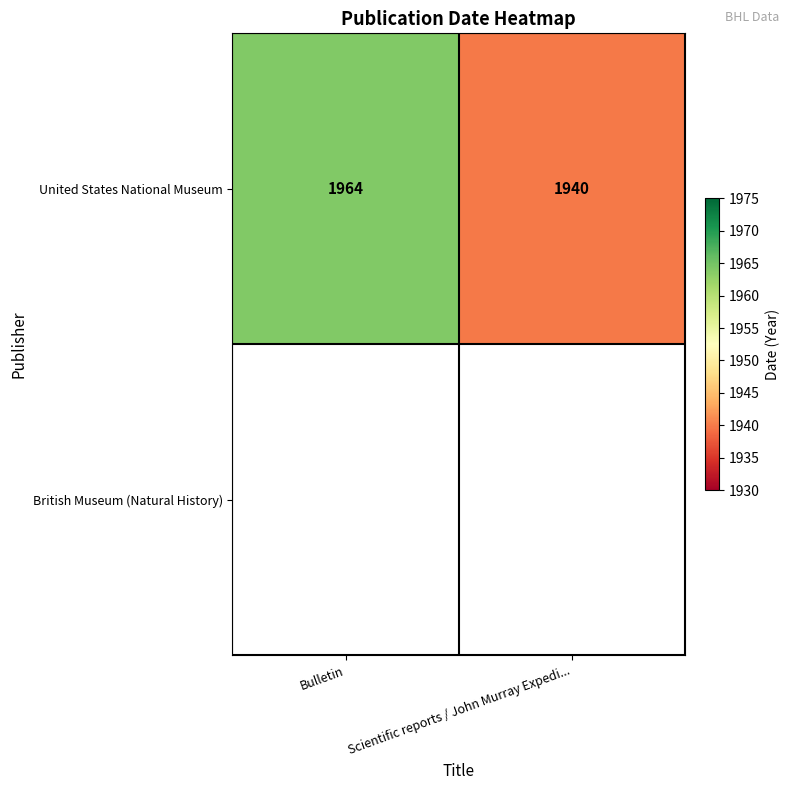

Read the United States National Museum value at Scientific reports / John Murray Expedi....

1940